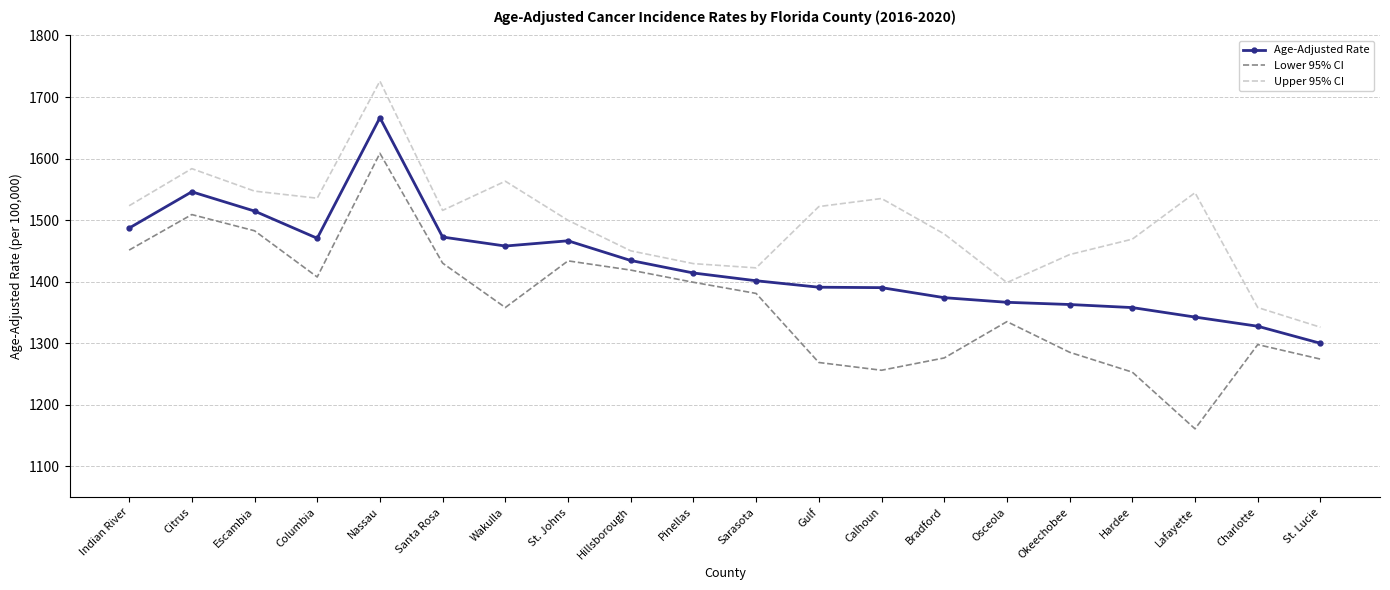

At which label does Lower 95% CI first exceed 1381?

Indian River